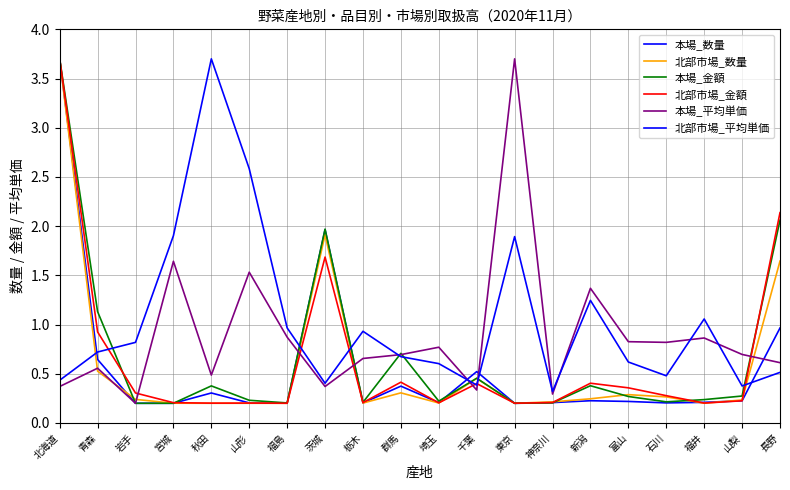

What is the value of the 本場_平均単価 point at the 19th from the left?

0.7